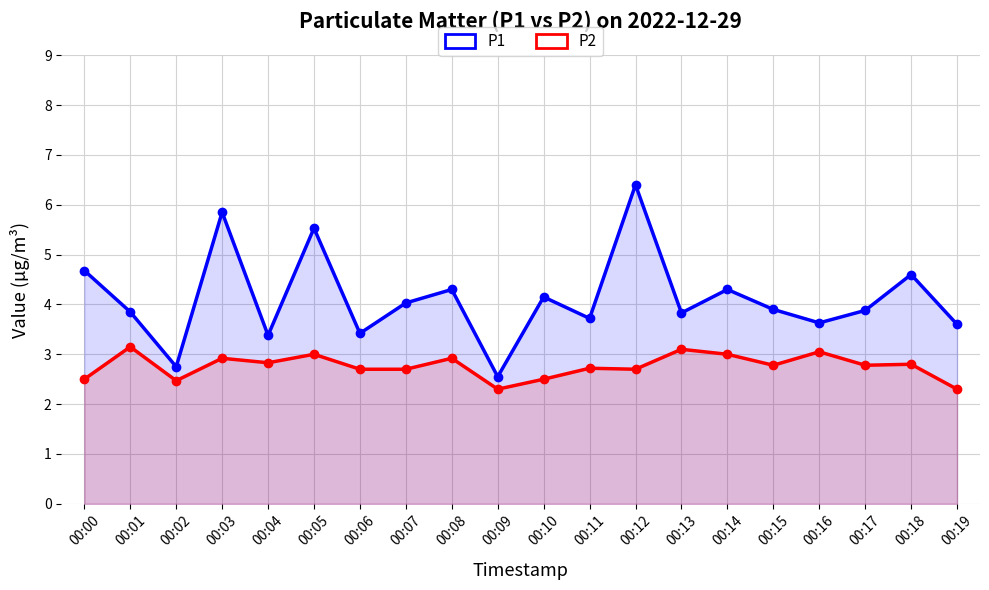

List the labels in order of P2 value, smallest first.

00:09, 00:19, 00:02, 00:00, 00:10, 00:06, 00:07, 00:12, 00:11, 00:15, 00:17, 00:18, 00:04, 00:03, 00:08, 00:05, 00:14, 00:16, 00:13, 00:01